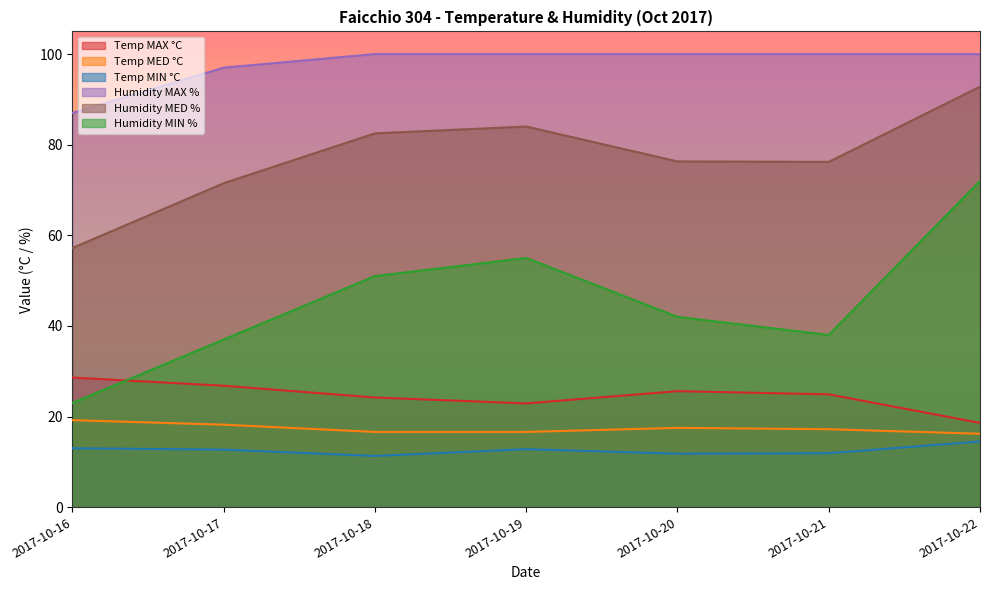

What is the sum of the Humidity MIN % values at 2017-10-19 and 2017-10-22?

127.0